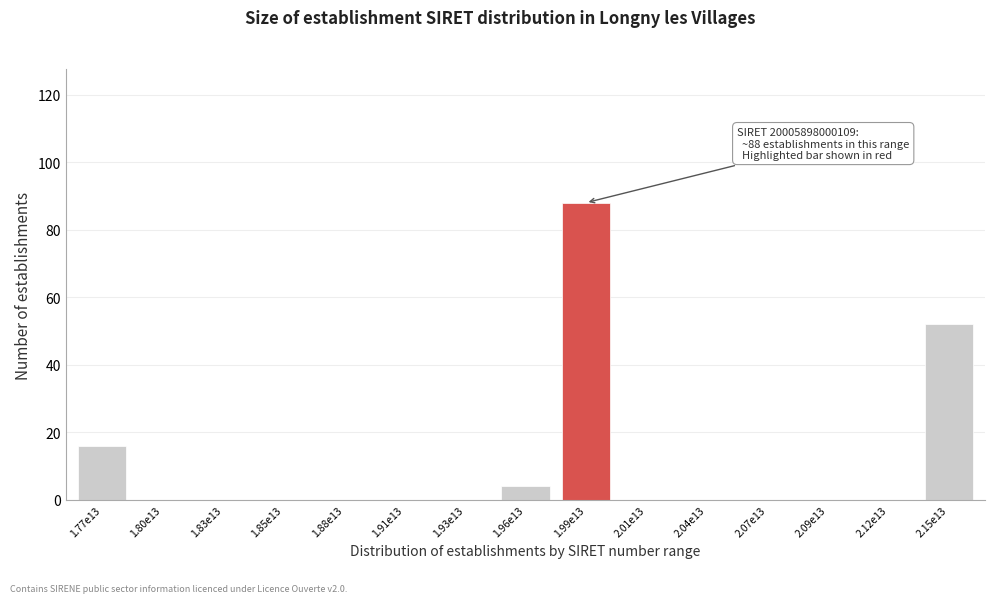

Reading left to right, extract all data points from this chart.

1.77e13=16	1.80e13=0	1.83e13=0	1.85e13=0	1.88e13=0	1.91e13=0	1.93e13=0	1.96e13=4	1.99e13=88	2.01e13=0	2.04e13=0	2.07e13=0	2.09e13=0	2.12e13=0	2.15e13=52